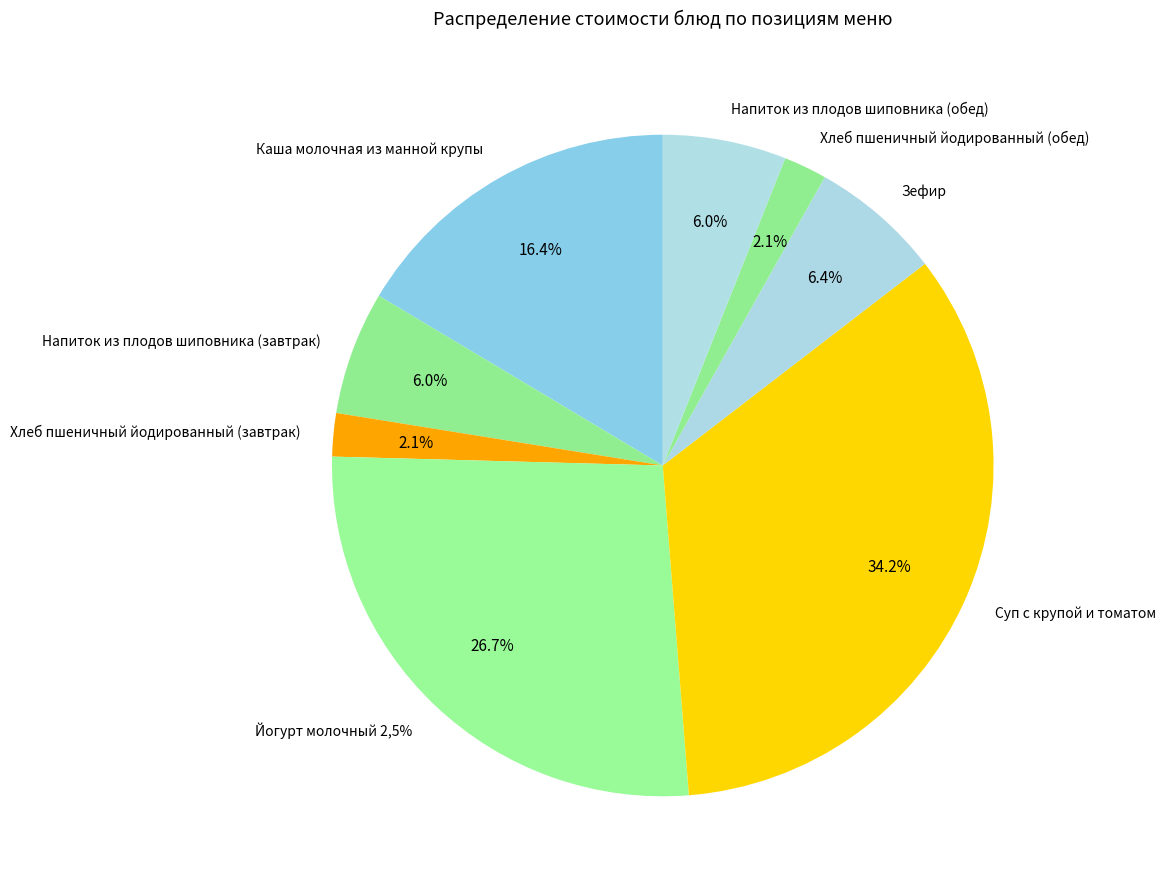

Which slice is the smallest?

Хлеб пшеничный йодированный (завтрак)